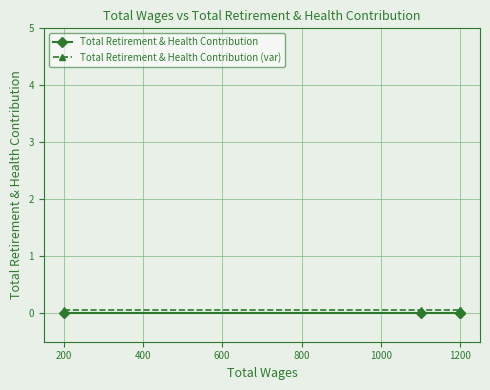

Is it true that Total Retirement & Health Contribution (var) equals 0.1 at 1200?

True